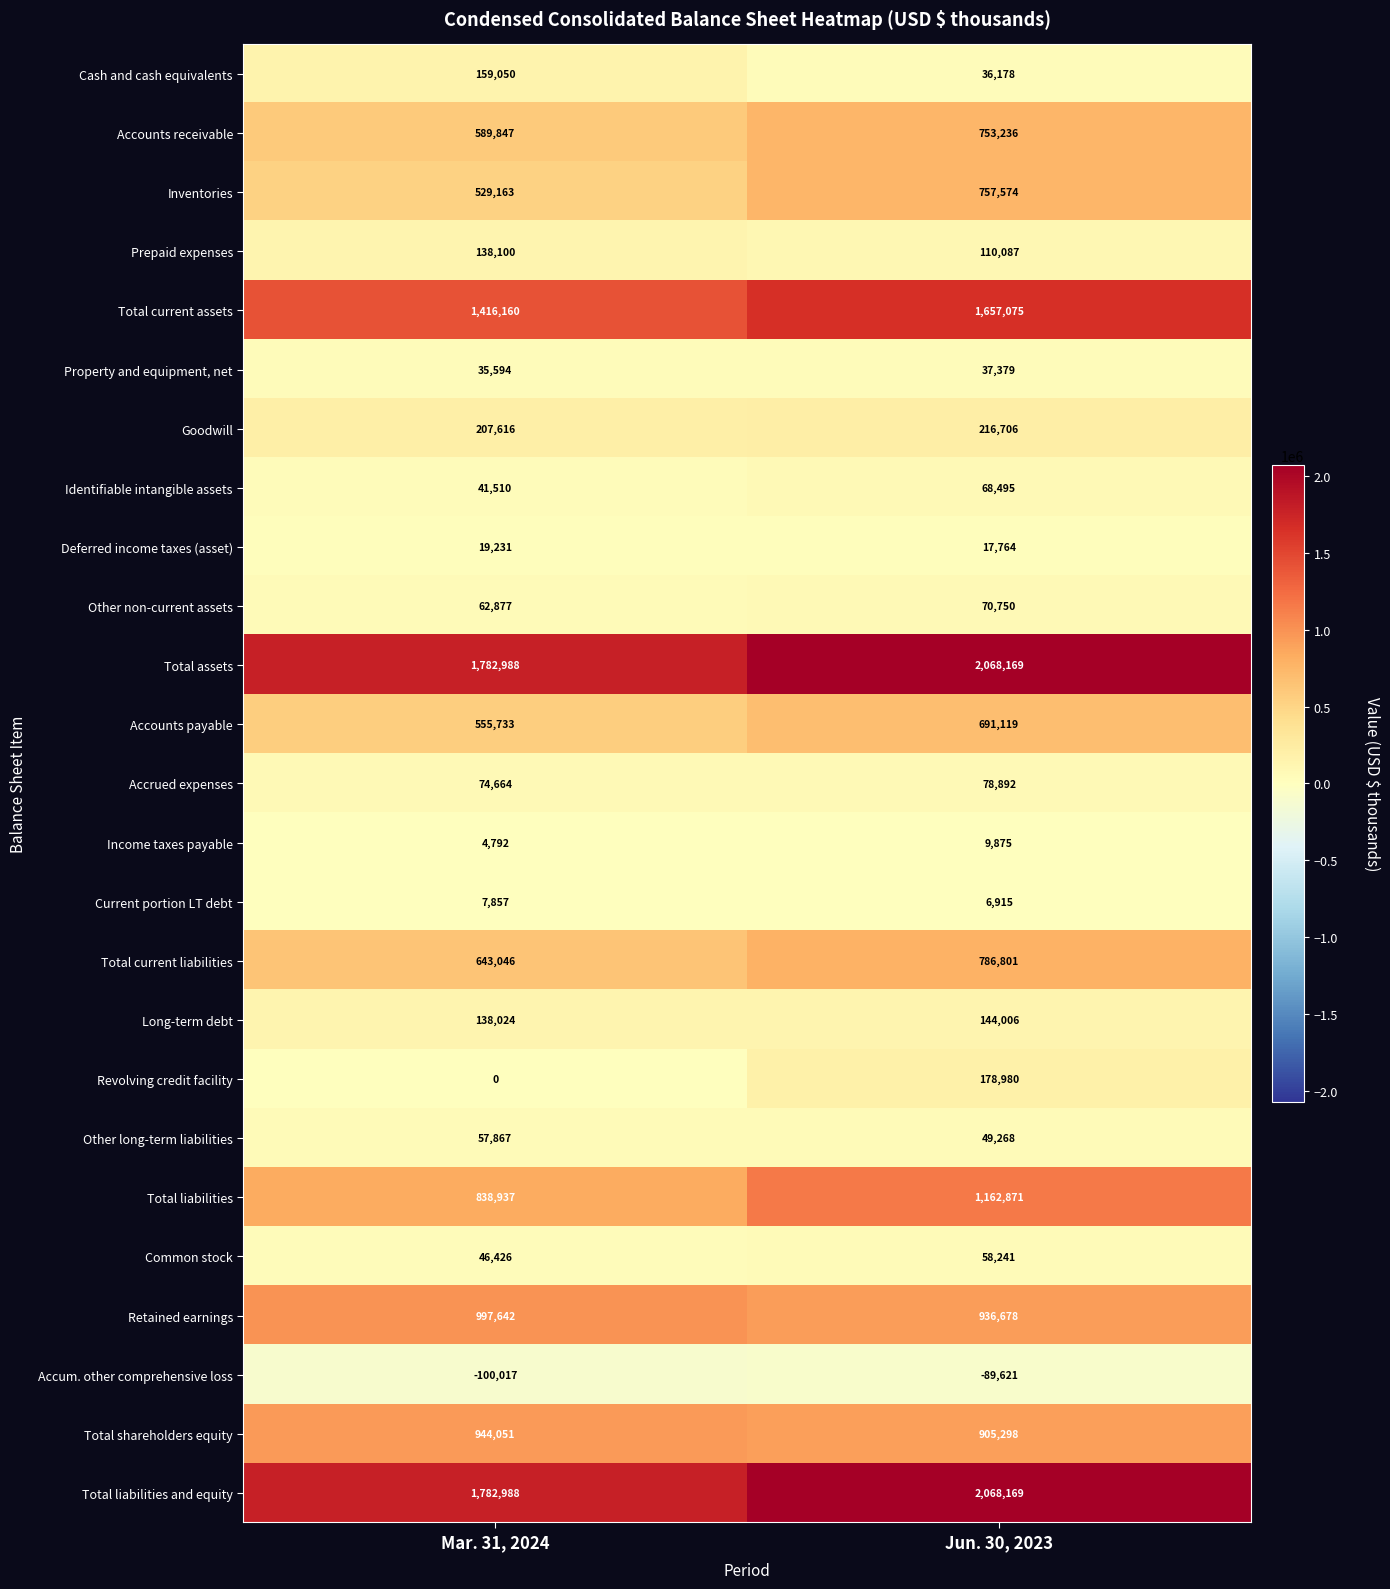

How many series are shown in this chart?

25